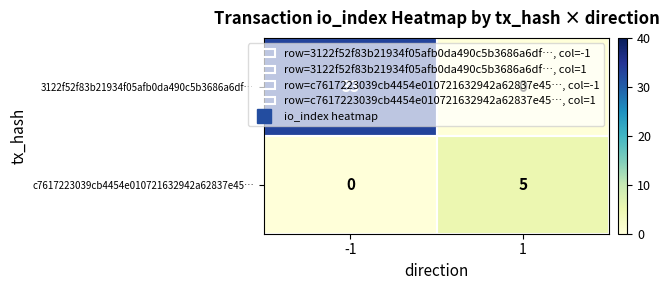

List the series in order of their peak value, lowest first.

c7617223039cb4454e010721632942a62837e45…, 3122f52f83b21934f05afb0da490c5b3686a6df…